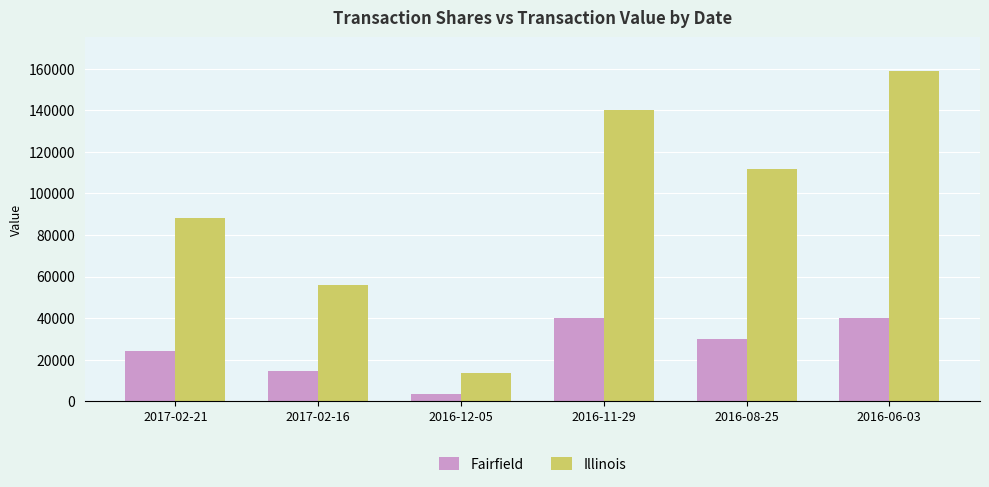

What are all the series names shown in the legend?

Fairfield, Illinois